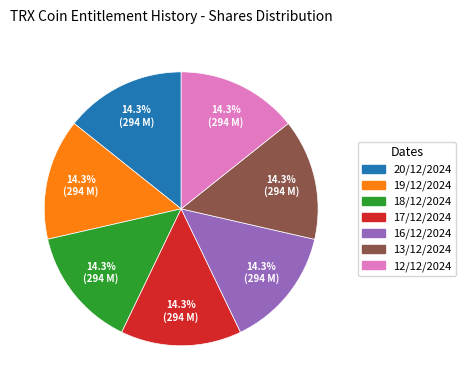

True or false: 17/12/2024 accounts for 6% of the total.

False